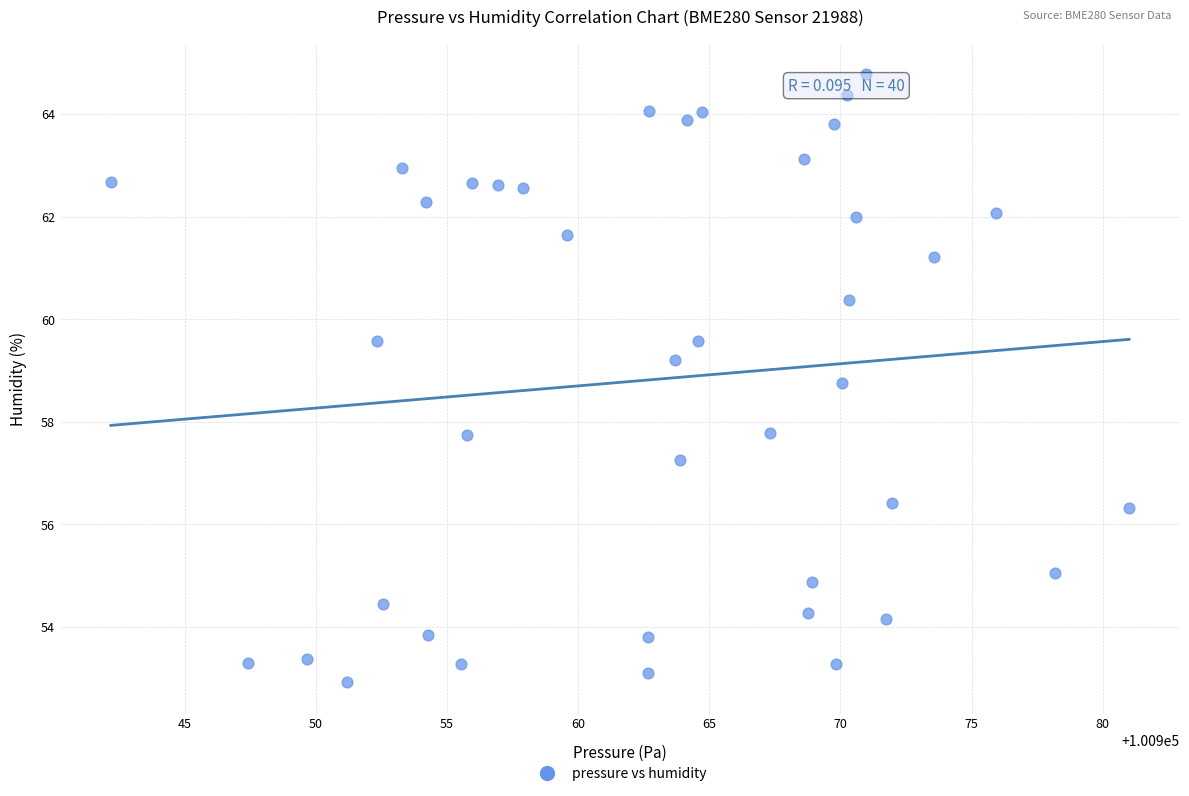

What is the range of Y values (max minus min)?

11.9